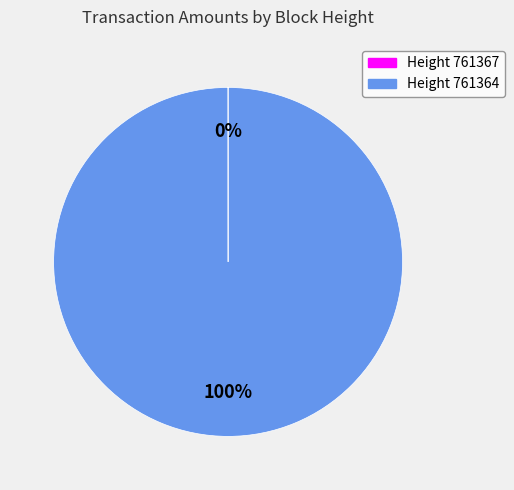

Which slice is the largest?

Height 761364